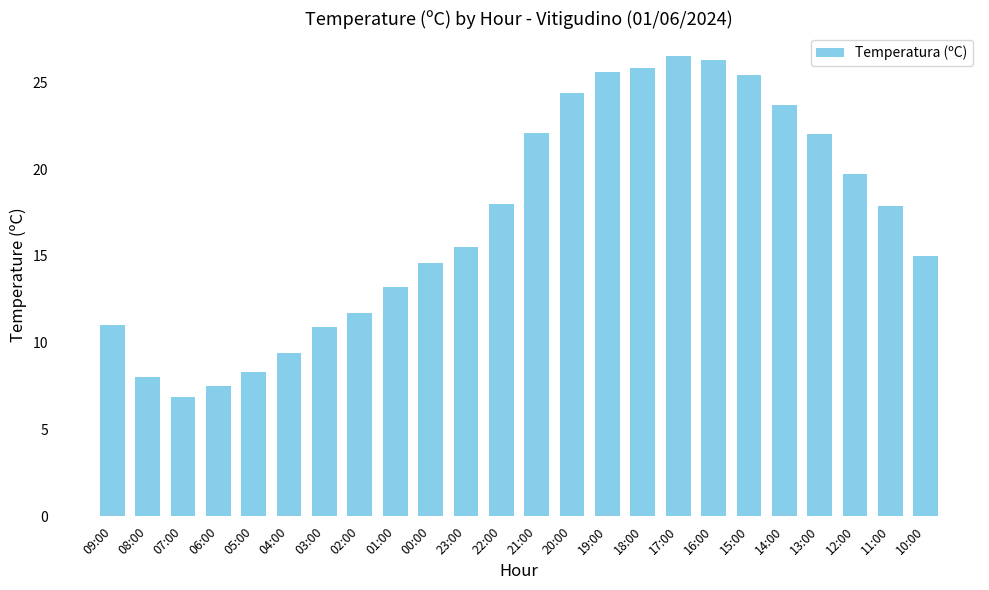

The value at 01:00 is 13.2. True or false?

True